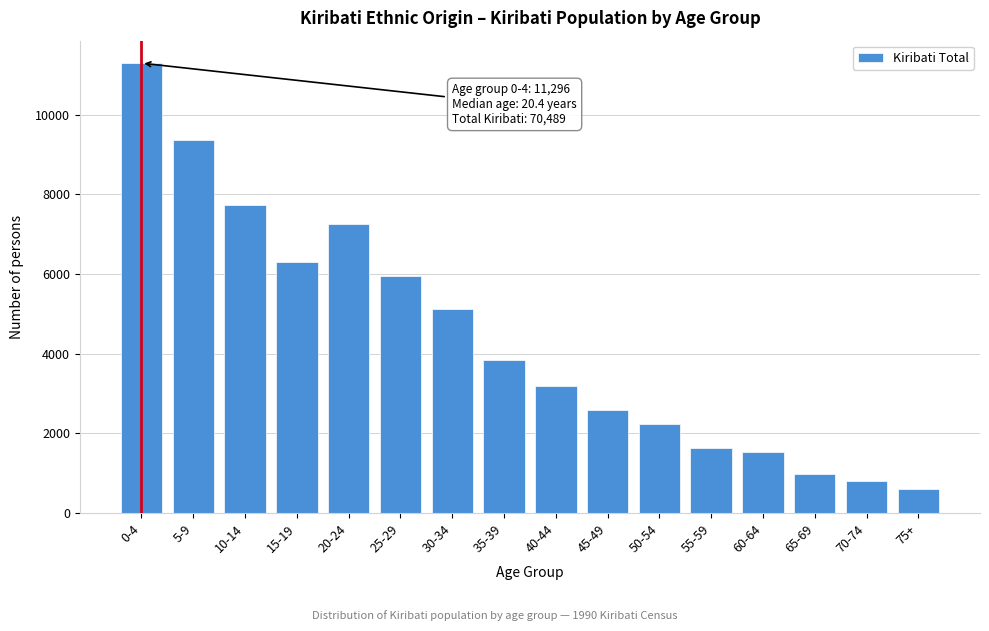

Reading left to right, extract all data points from this chart.

0-4=11296	5-9=9357	10-14=7735	15-19=6312	20-24=7258	25-29=5960	30-34=5122	35-39=3837	40-44=3196	45-49=2585	50-54=2249	55-59=1636	60-64=1542	65-69=991	70-74=815	75+=598